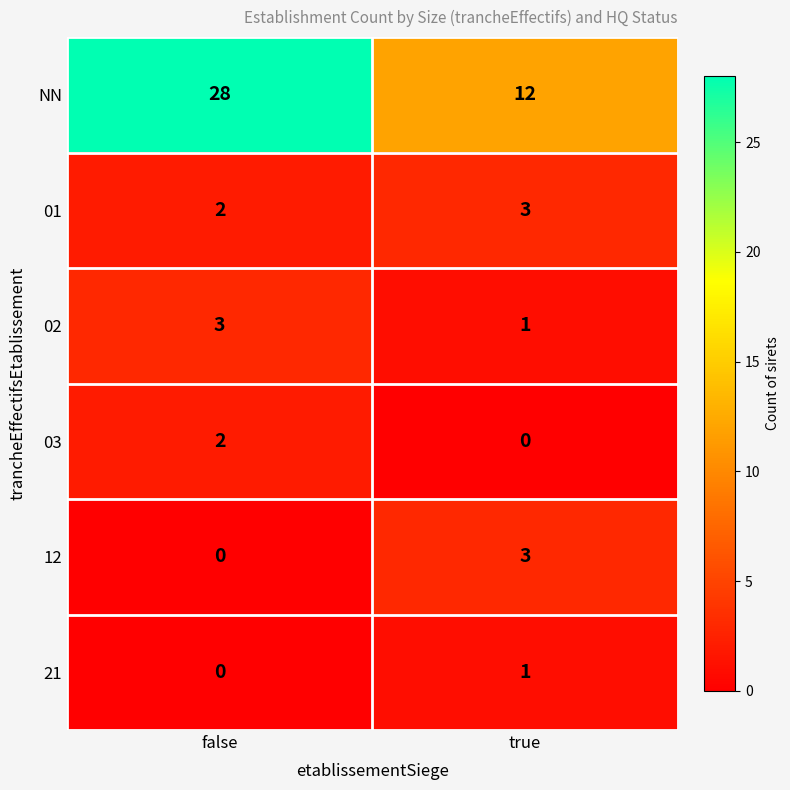

What is the sum of the 01 values at true and false?

5